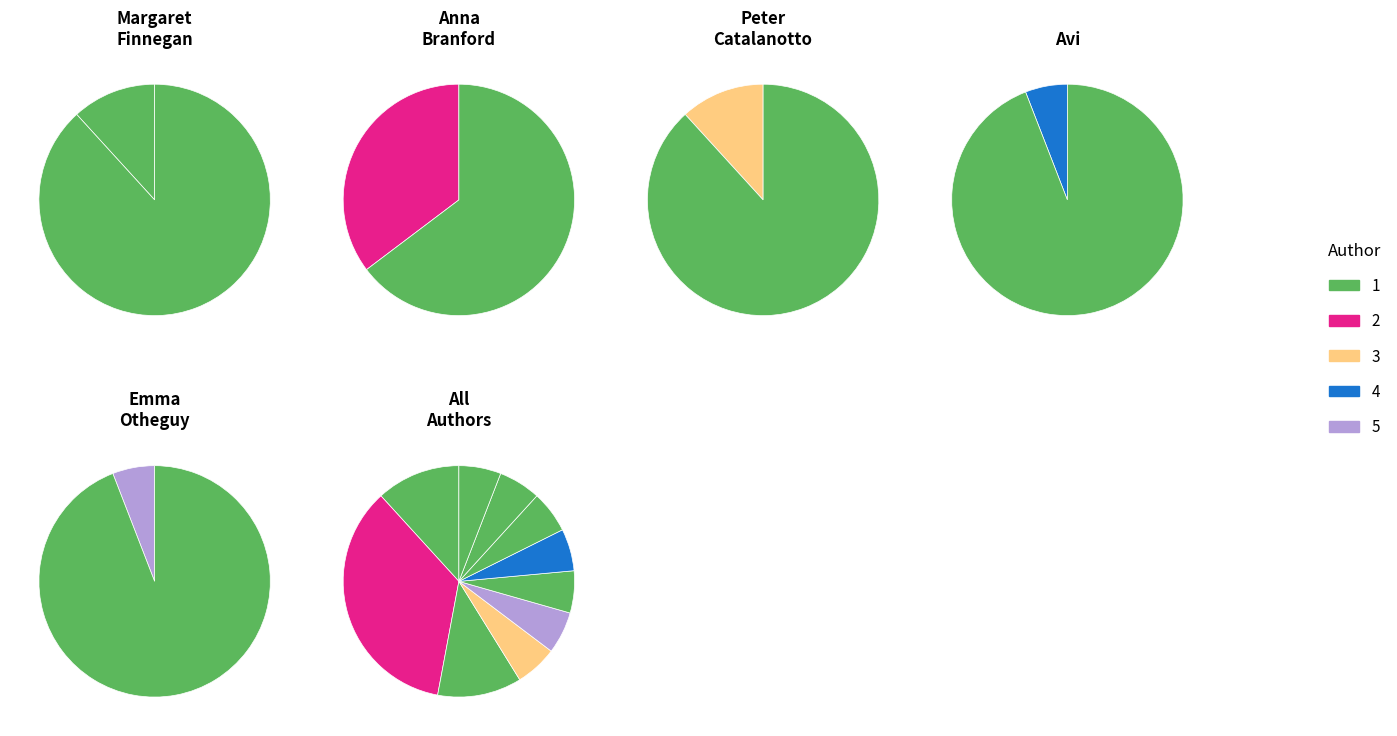

Which category has the smallest portion of the pie?

Emma Otheguy